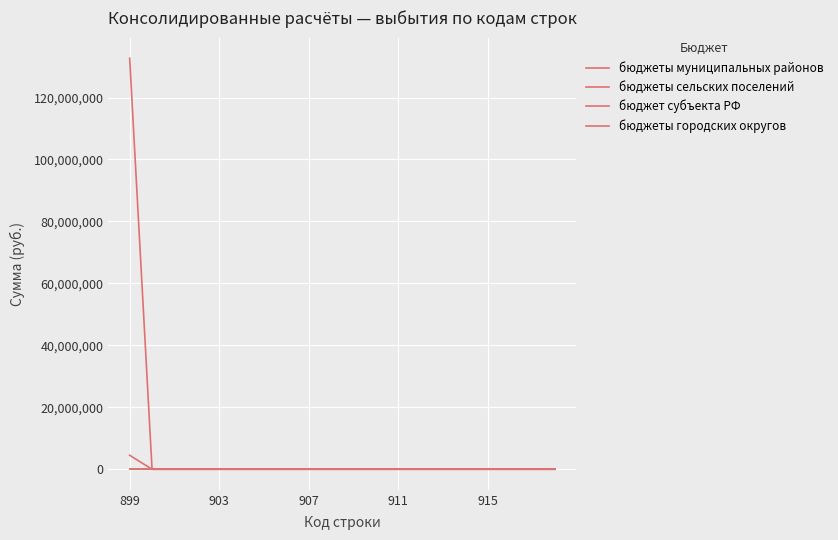

What is the maximum value for бюджеты муниципальных районов?

4514805.3